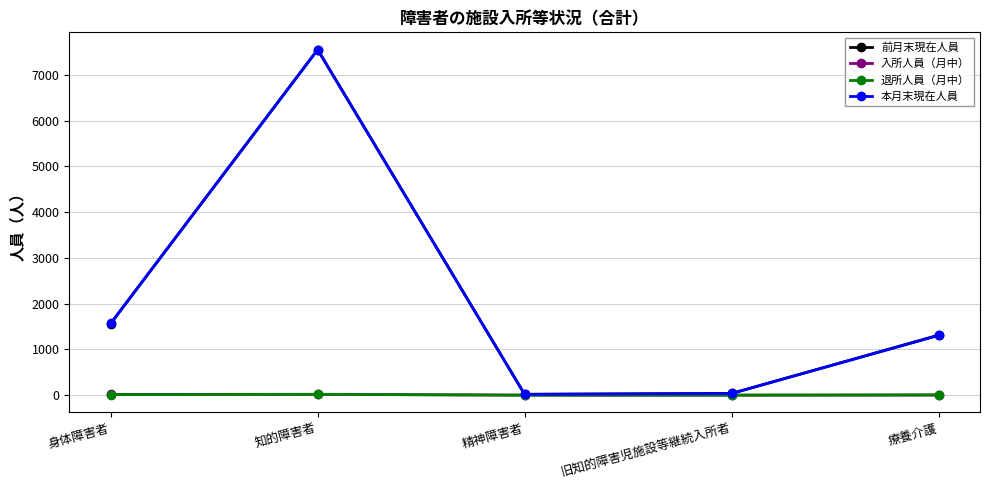

How many categories are shown in the chart?

5